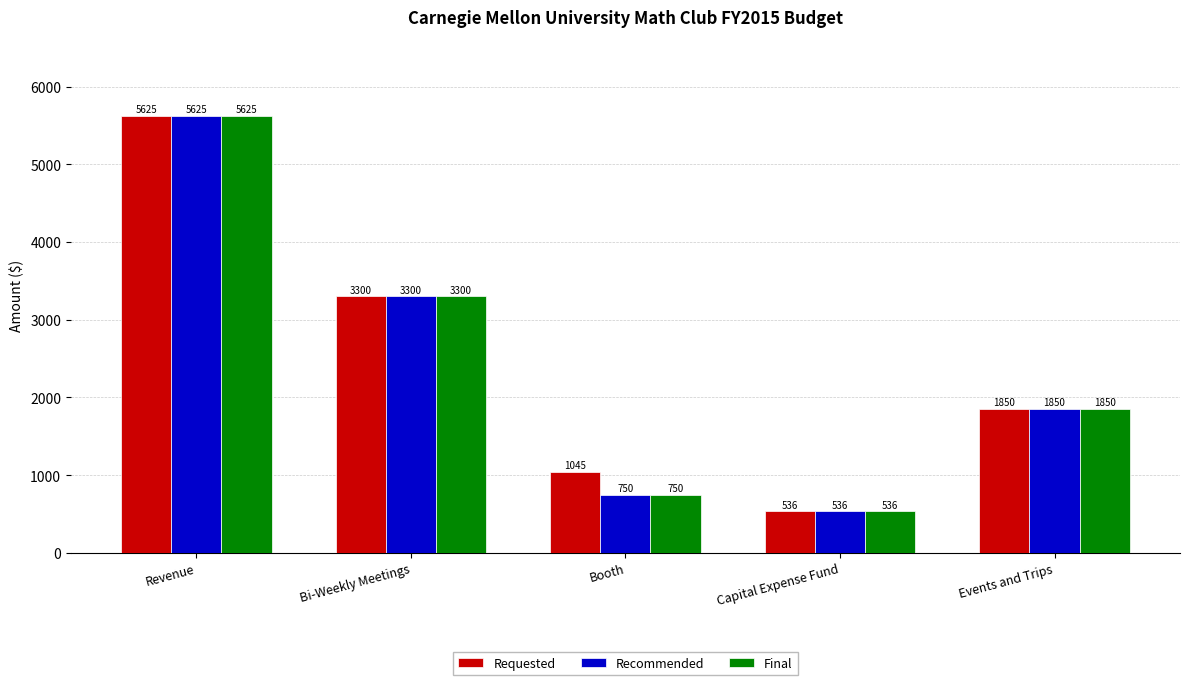

Where does the Recommended series first go above 1850?

Revenue